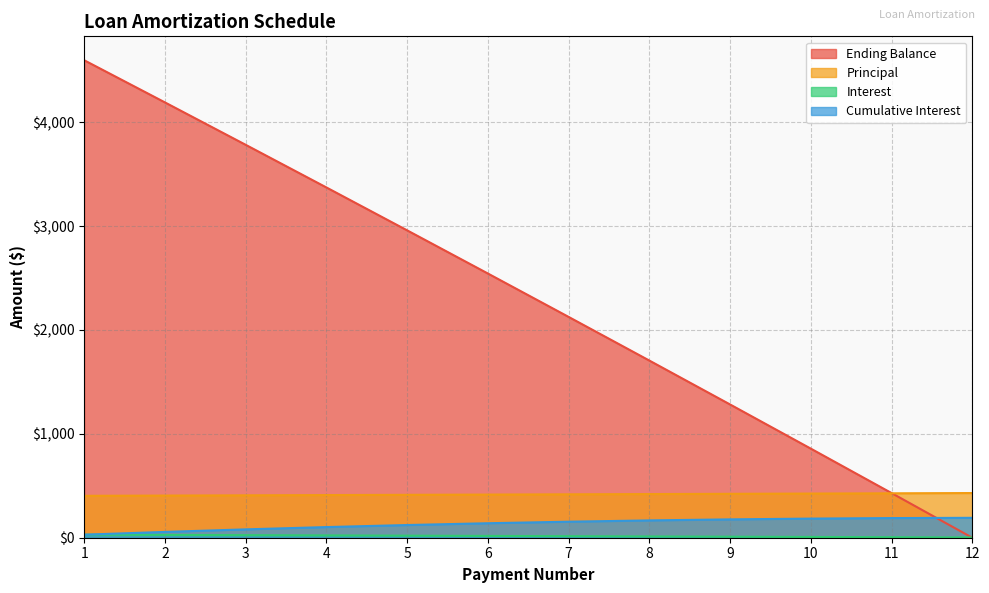

Where is Interest nearest to the value 15?

7